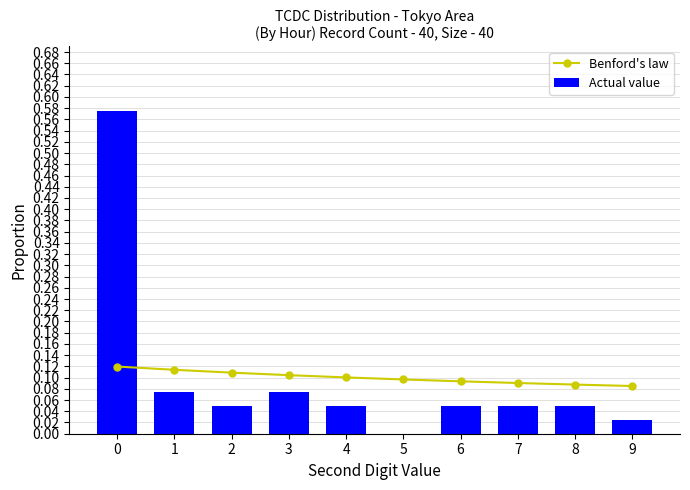

Rank the categories by Benford's law value from lowest to highest.

9, 8, 7, 6, 5, 4, 3, 2, 1, 0